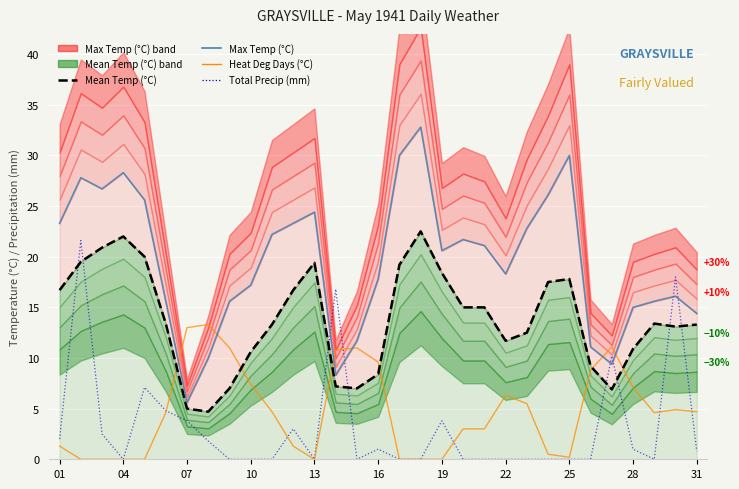

How many lines are shown in the chart?

4